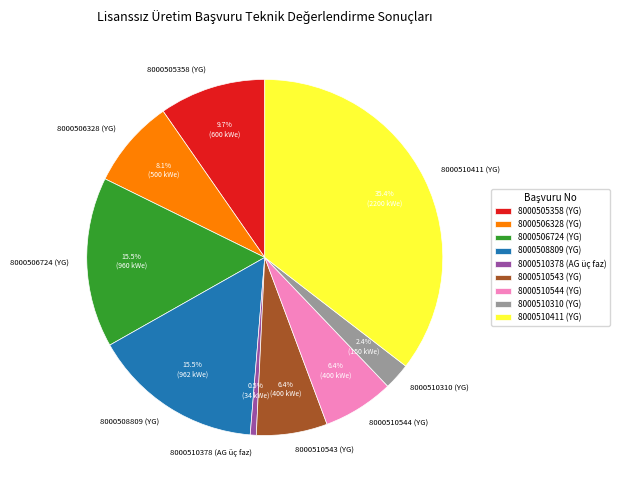

What is the total percentage of 8000510310 (YG) and 8000506328 (YG)?

10.5%